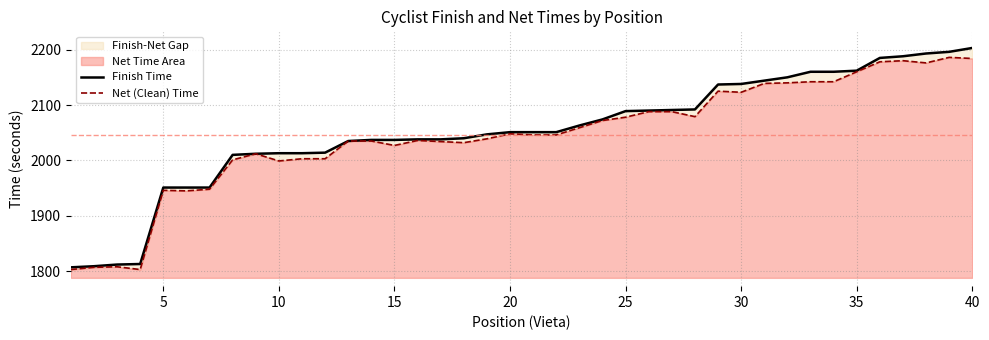

What is the average value of the Net (Clean) Time series?

2045